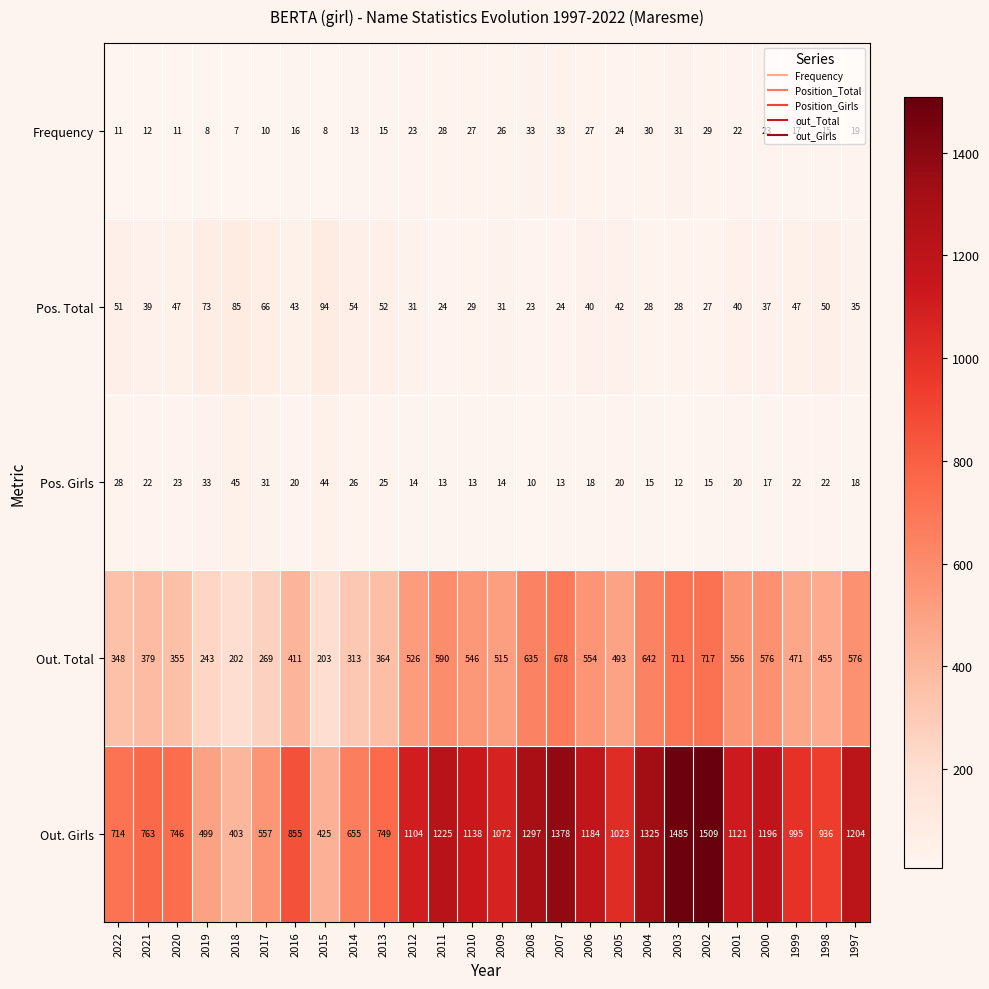

Which category has the highest value across all series?

2002